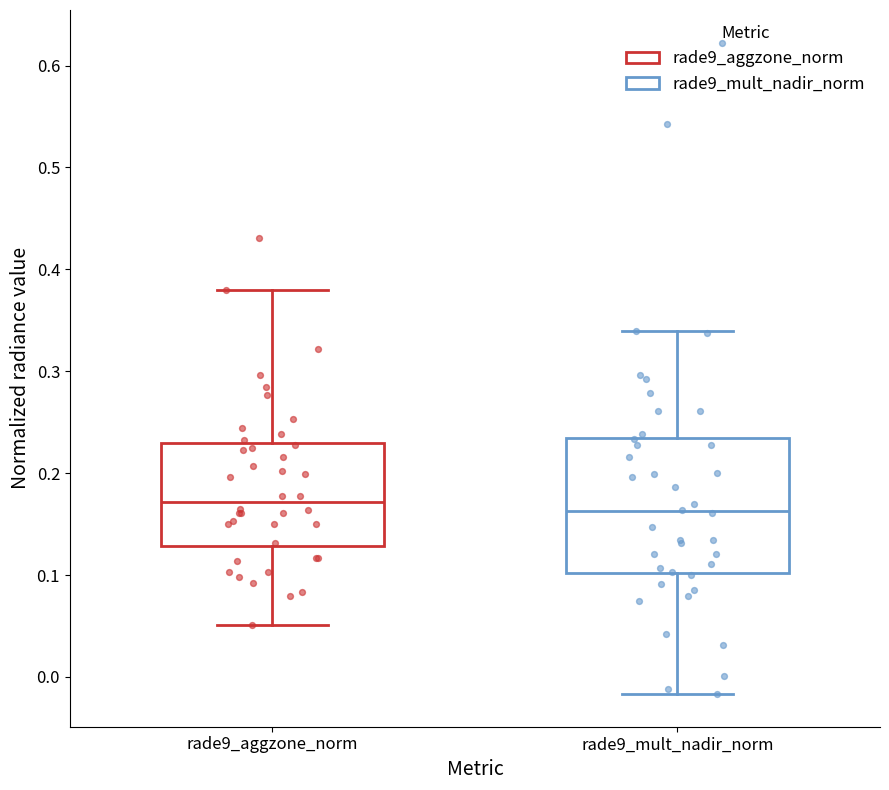

Where is the upper edge of the box for rade9_mult_nadir_norm on the y-axis? The values are not printed on the chart, so give them approximately, as read against the axis.

0.23